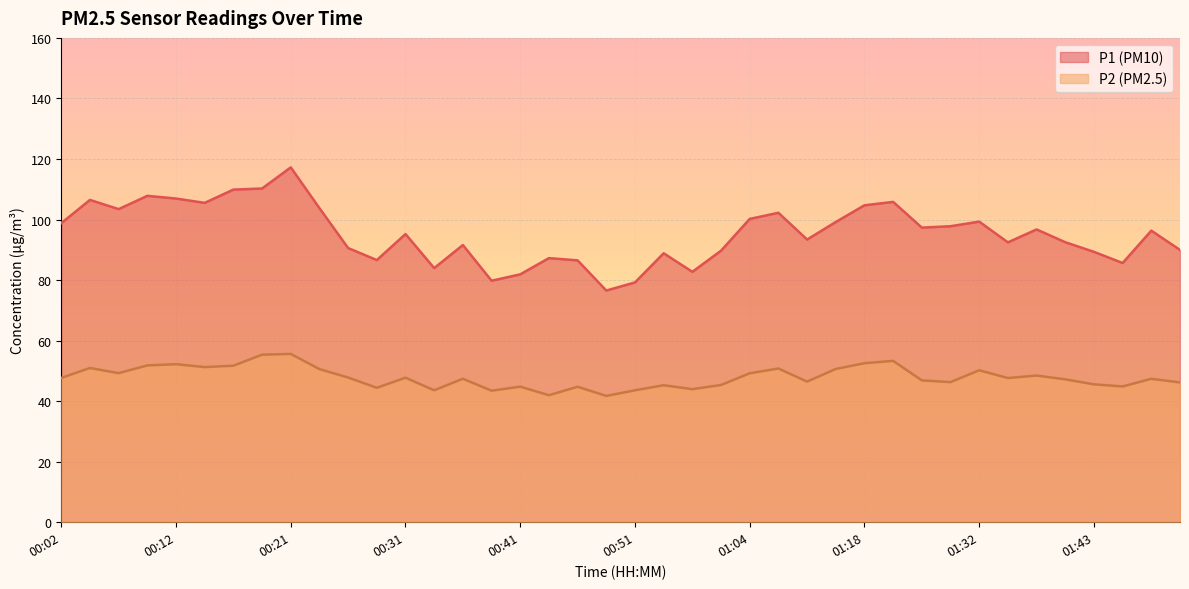

How many values in the P1 series exceed 96?

20